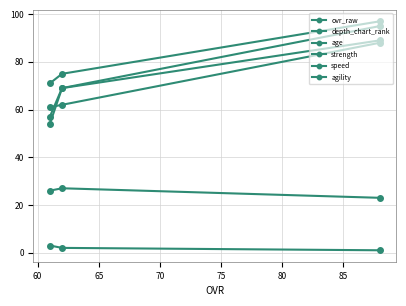

Reading left to right, list all the values displayed in this chart.

ovr_raw: 88	62	61
depth_chart_rank: 1	2	3
age: 23	27	26
strength: 95	69	54
speed: 89	69	57
agility: 97	75	71